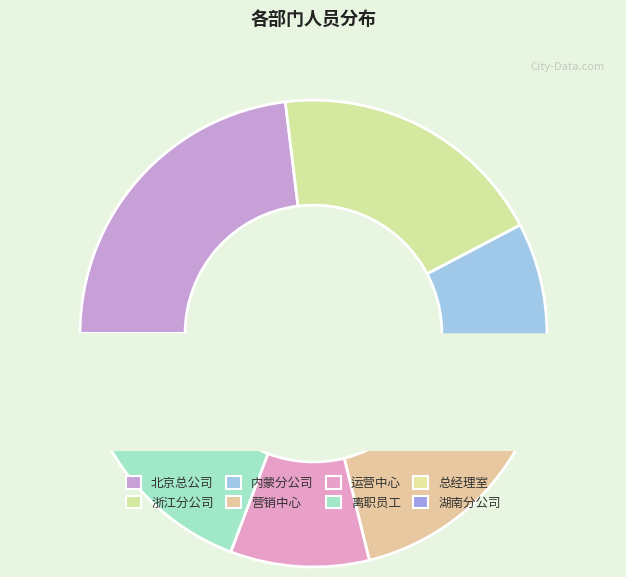

What portion of the pie excludes 湖南分公司?

96.2%